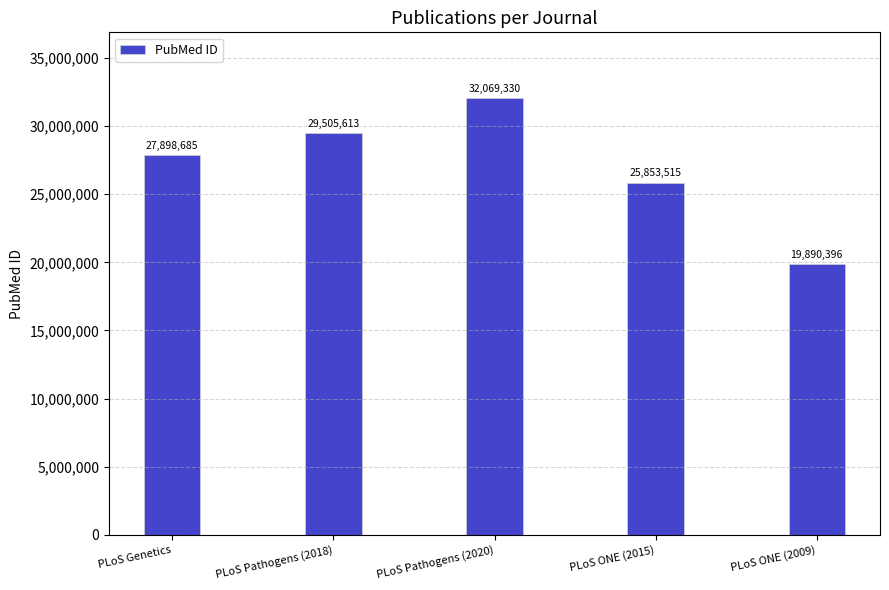

Rank the categories by value from highest to lowest.

PLoS Pathogens (2020), PLoS Pathogens (2018), PLoS Genetics, PLoS ONE (2015), PLoS ONE (2009)